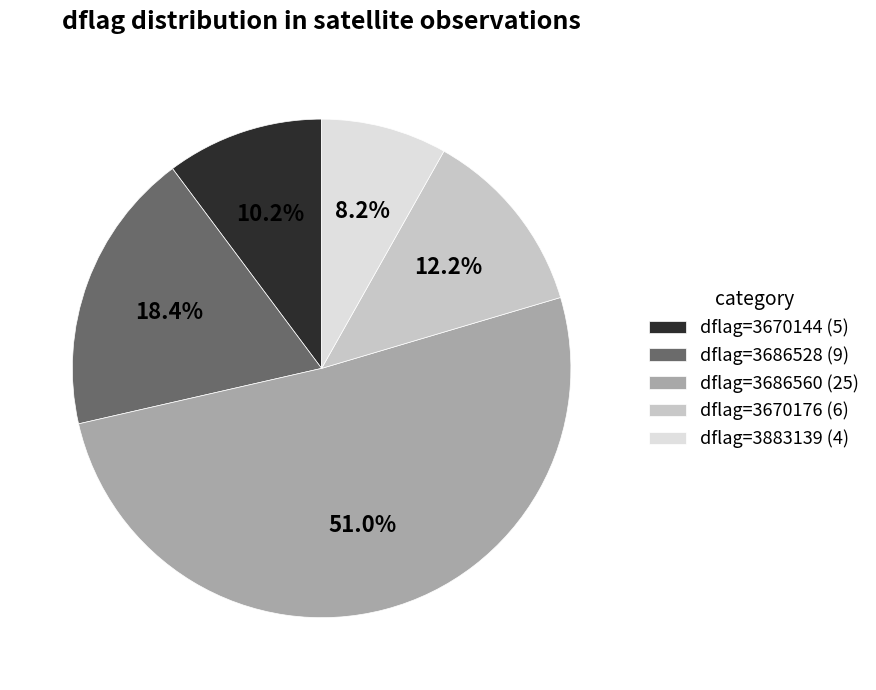

Rank the categories by value from highest to lowest.

dflag=3686560 (25), dflag=3686528 (9), dflag=3670176 (6), dflag=3670144 (5), dflag=3883139 (4)